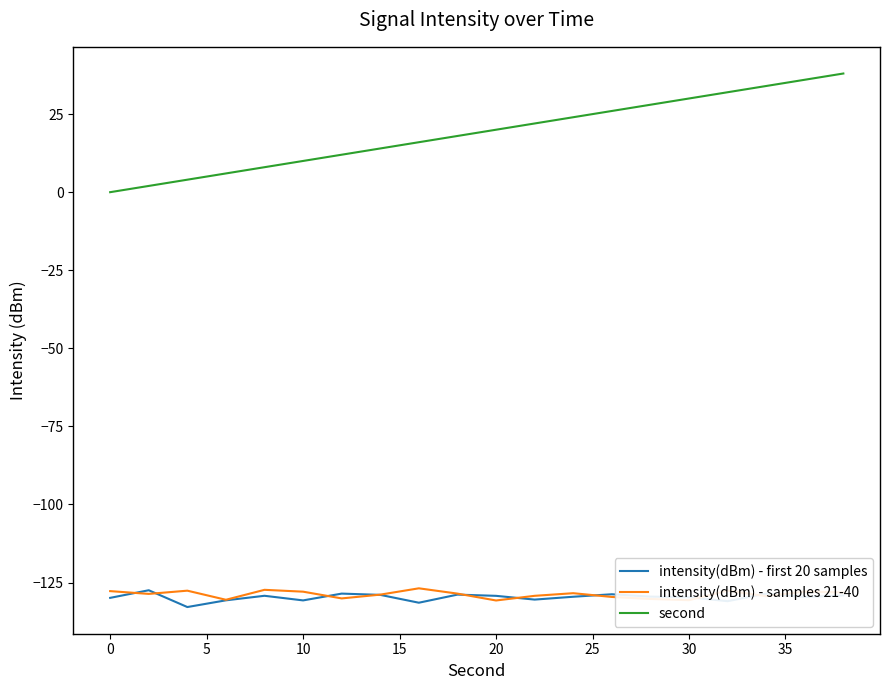

Which series has the largest total across all categories?

second